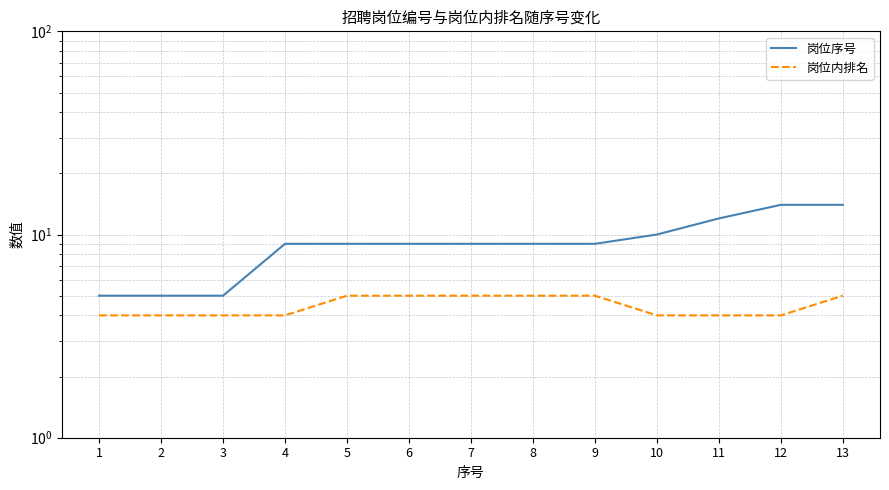

Reading left to right, what are all the values shown in this chart?

岗位序号: 1=5	2=5	3=5	4=9	5=9	6=9	7=9	8=9	9=9	10=10	11=12	12=14	13=14
岗位内排名: 1=4	2=4	3=4	4=4	5=5	6=5	7=5	8=5	9=5	10=4	11=4	12=4	13=5